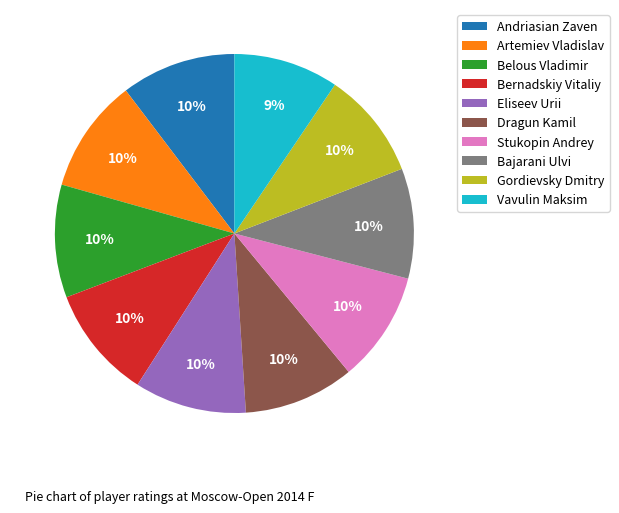

How many slices are in this pie chart?

10